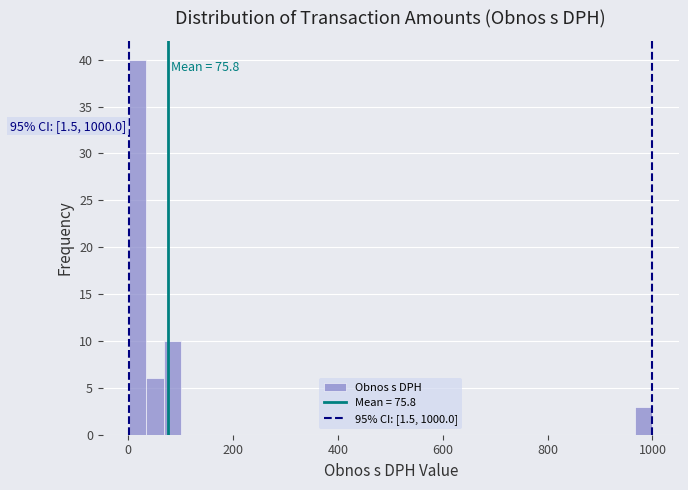

Around what value on the x-axis is the tallest bar? Give the approximate position of its centre, as read against the axis.

20